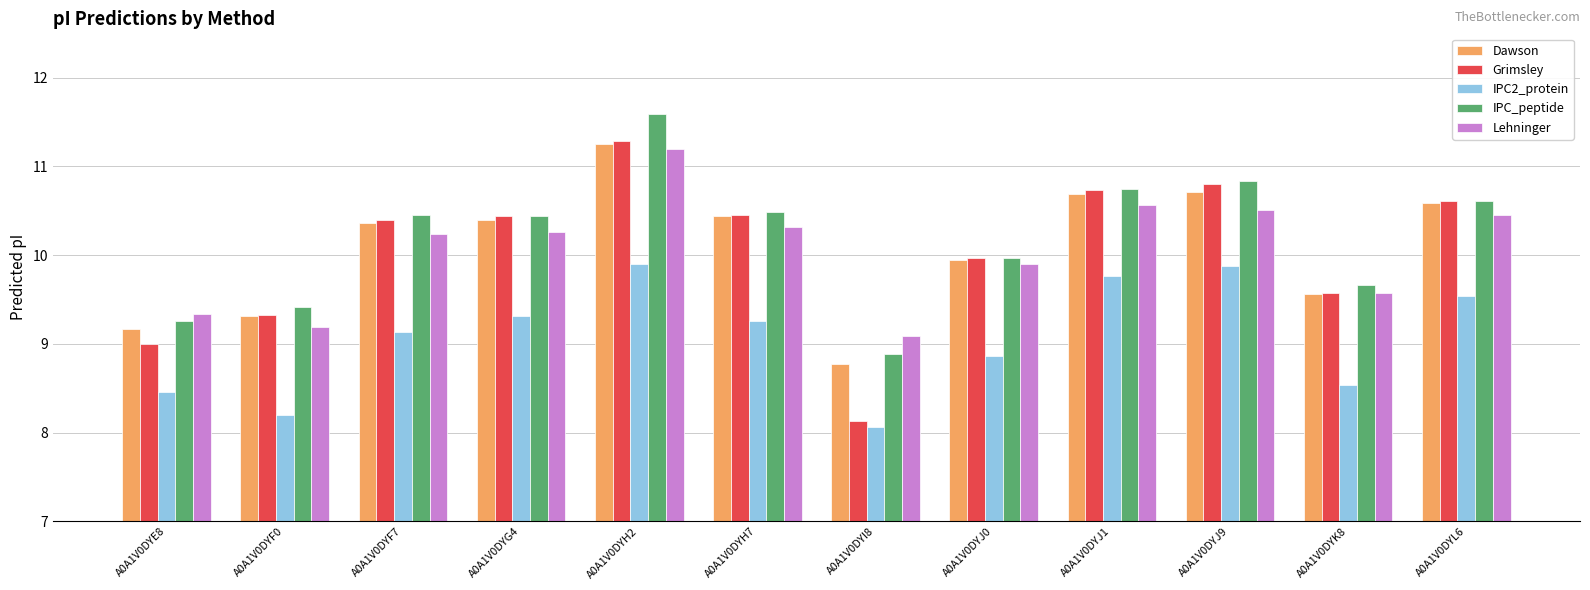

At which category is the sum across all series the highest?

A0A1V0DYH2